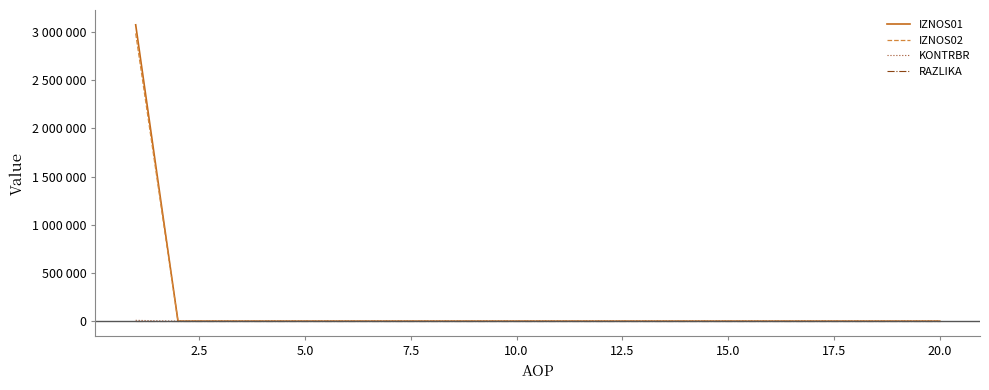

True or false: IZNOS02 and RAZLIKA cross at least once.

False